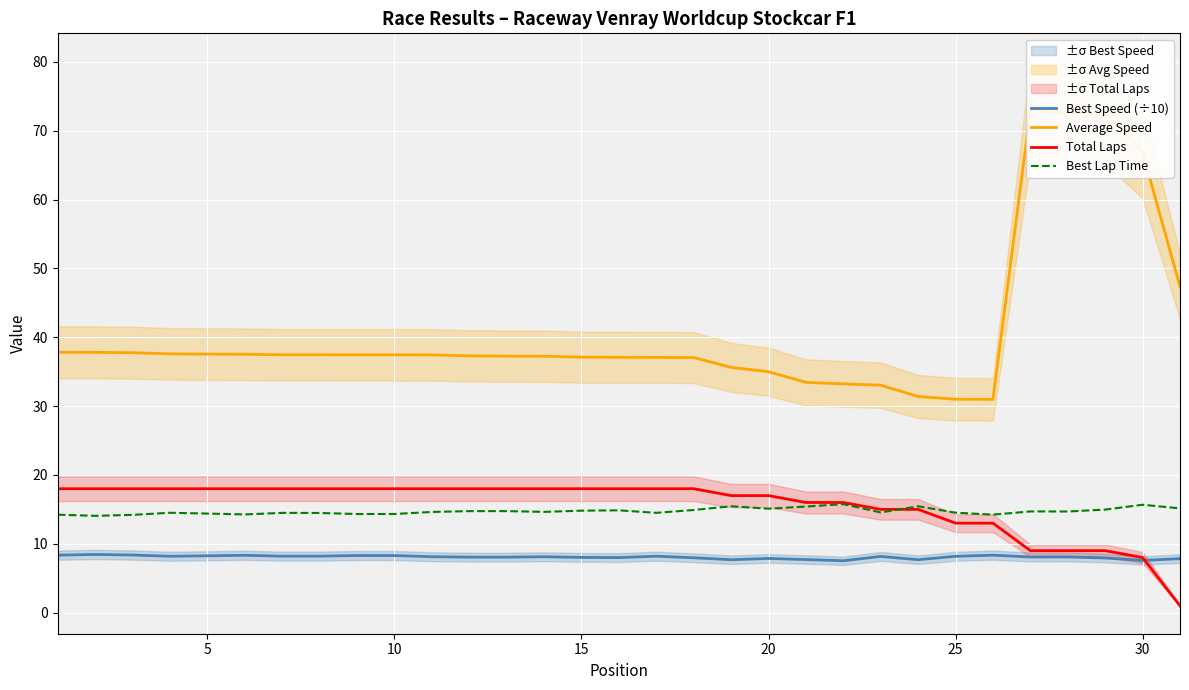

What is the difference between the maximum and minimum values in the Best Lap Time series?

1.7